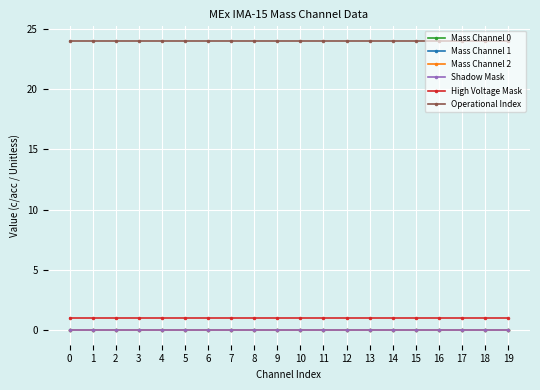

What is the spread (max minus min) of values at 17?

24